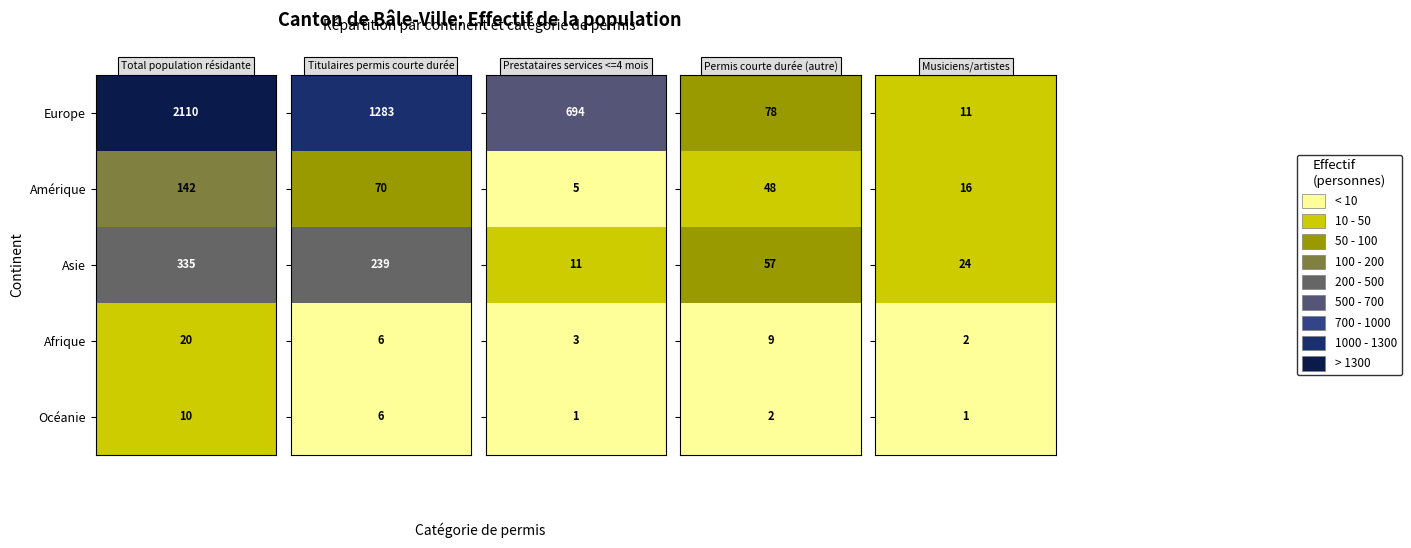

Count the number of data series in this chart.

5